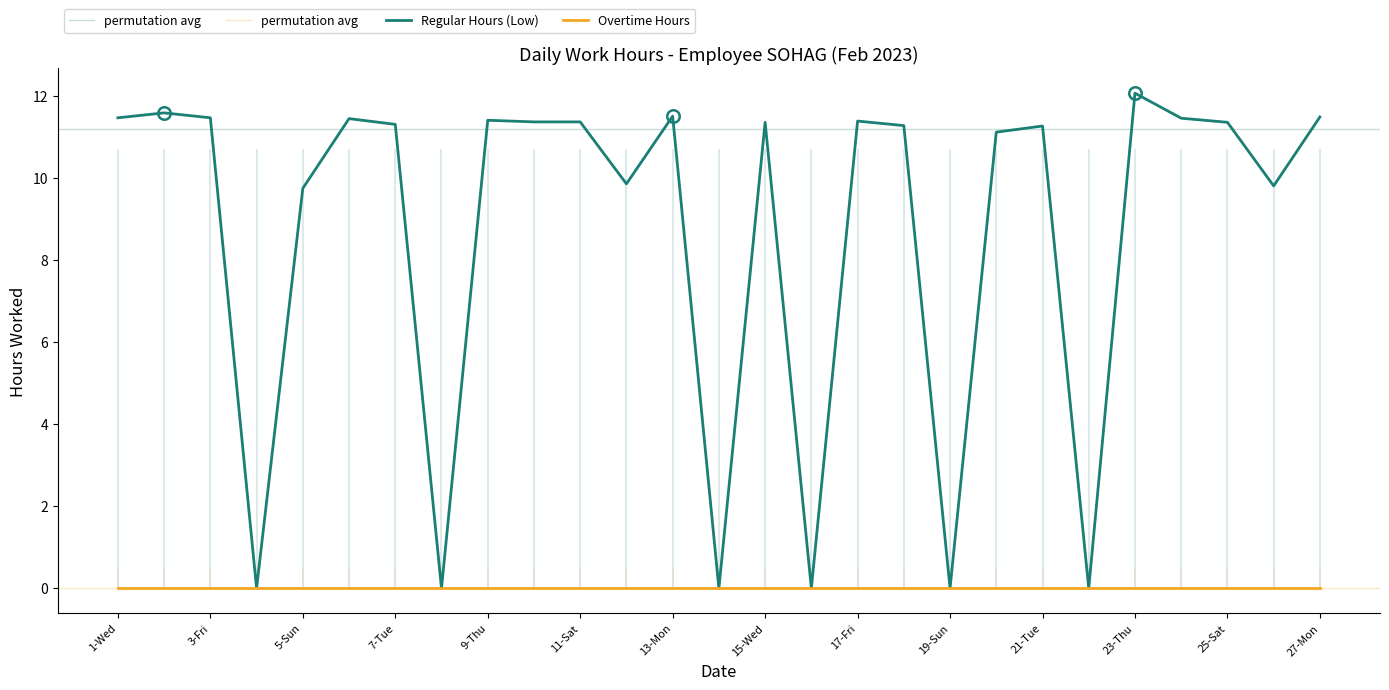

At which label is the value closest to 6?

5-Sun